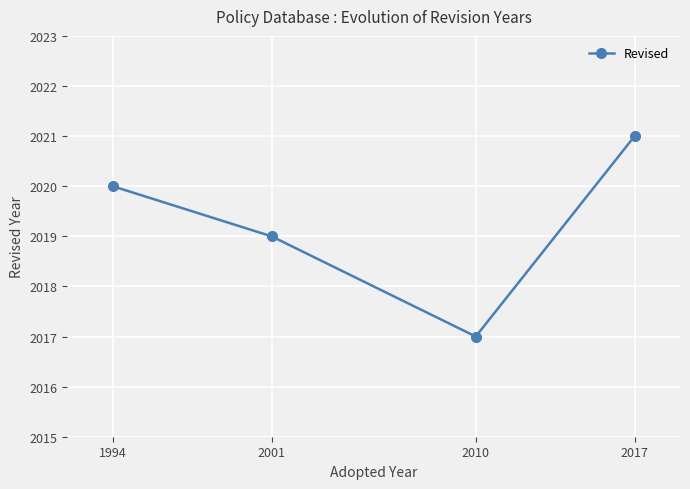

Where is the first local minimum?

2010